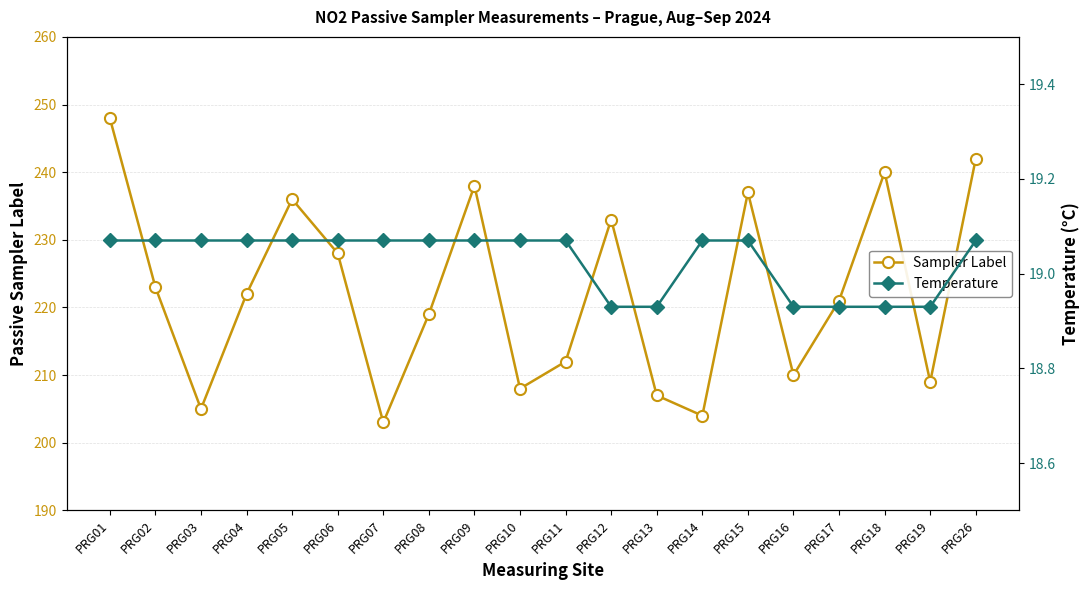

True or false: Temperature has more than 1 interior local peaks.

False